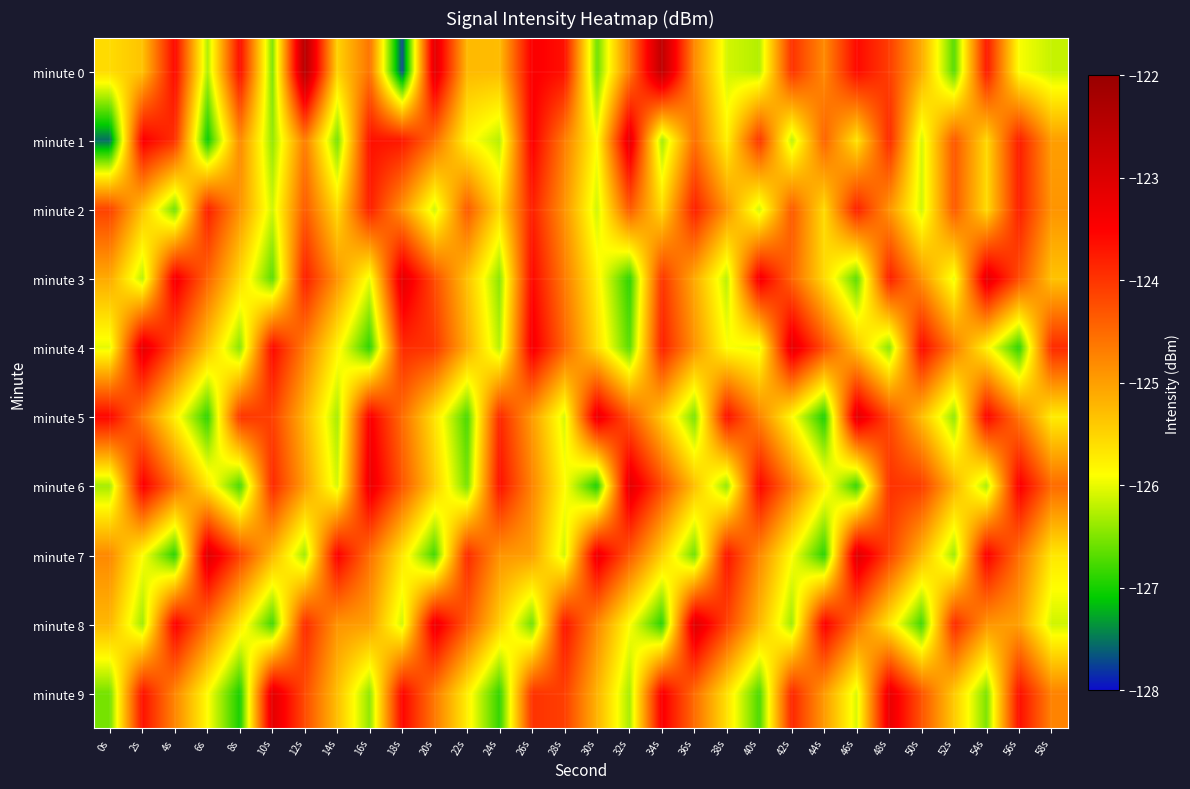

At how many categories does at least one series exceed -124?

30